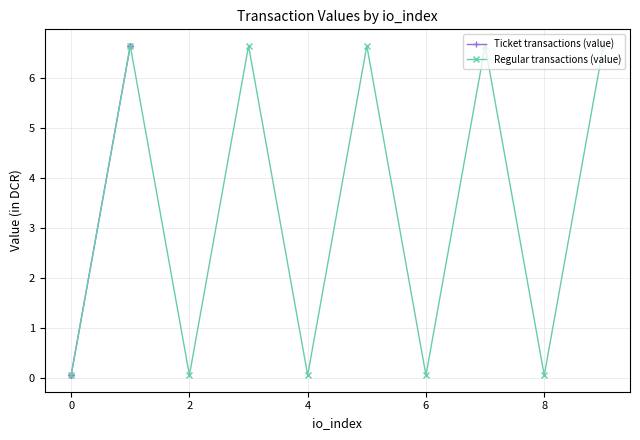

What are all the series names shown in the legend?

Ticket transactions (value), Regular transactions (value)